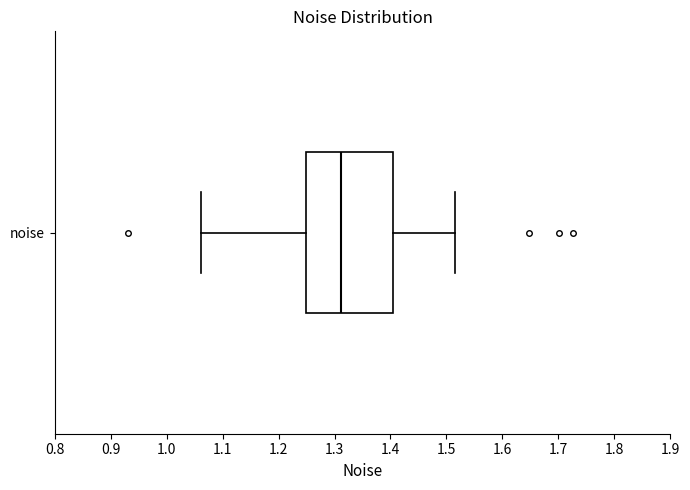

Where does the left whisker of the box for noise end on the x-axis? The values are not printed on the chart, so give them approximately, as read against the axis.

1.06